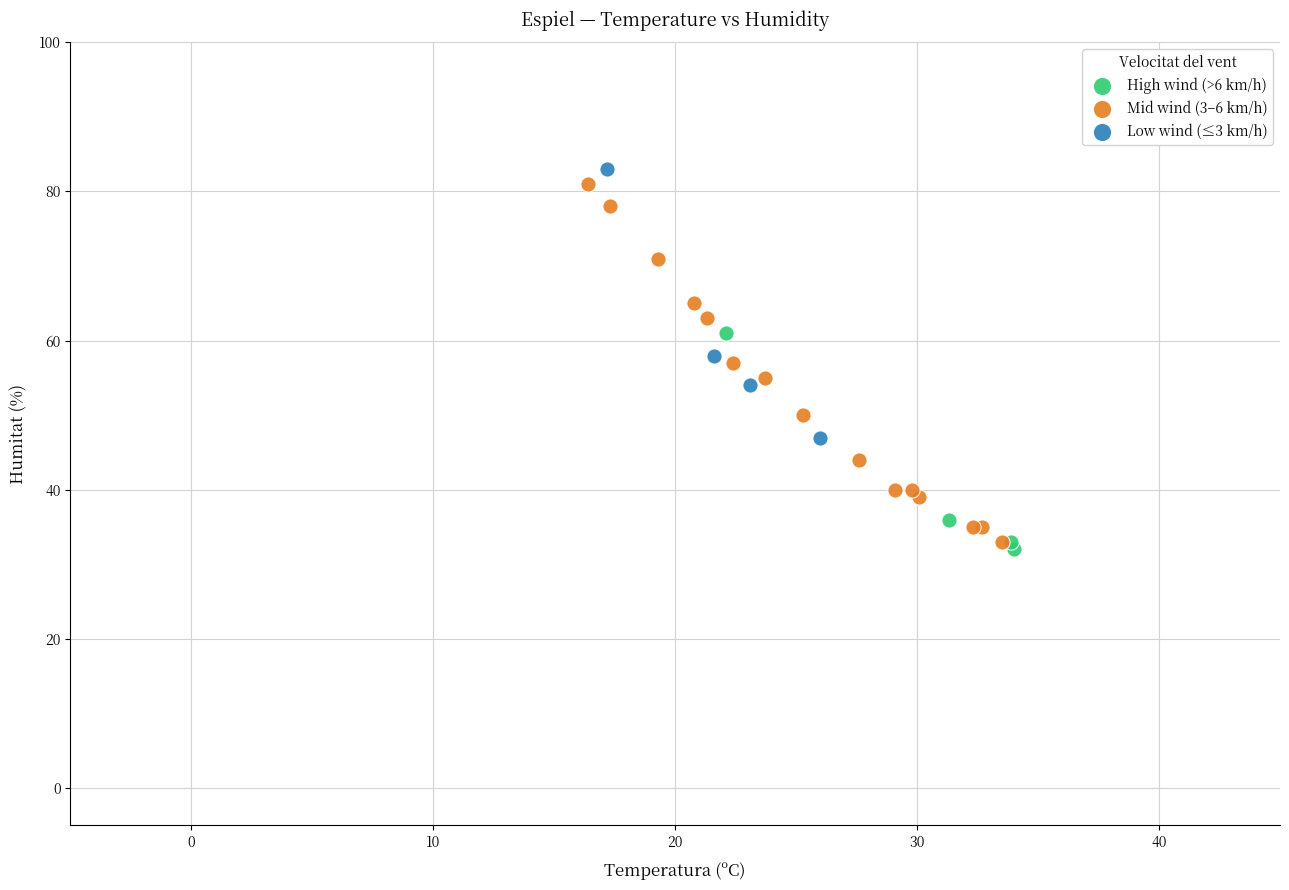

Which series reaches the minimum Y coordinate?

High wind (>6 km/h)